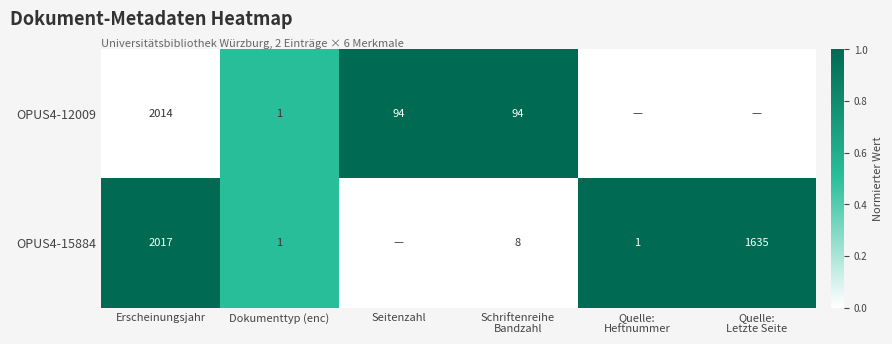

What is the total value across all series at Erscheinungsjahr?

4031